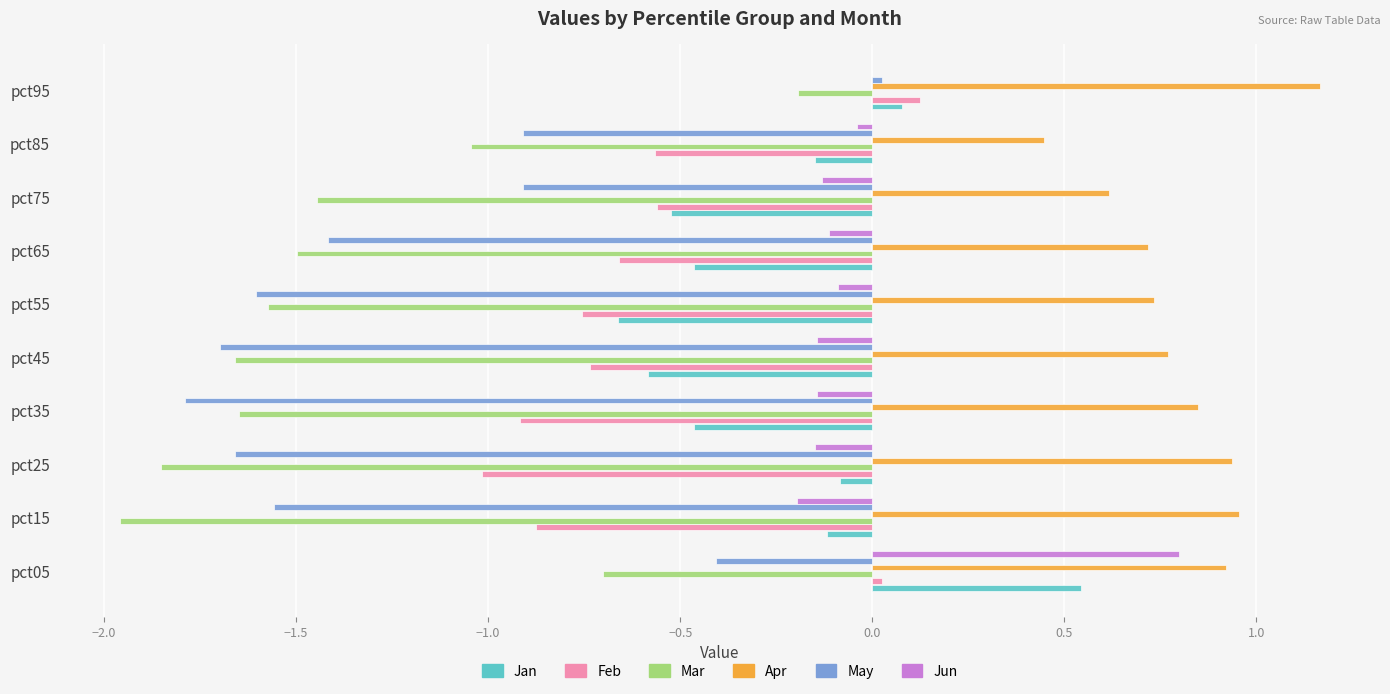

What is the total value across all series at pct25?

-3.8